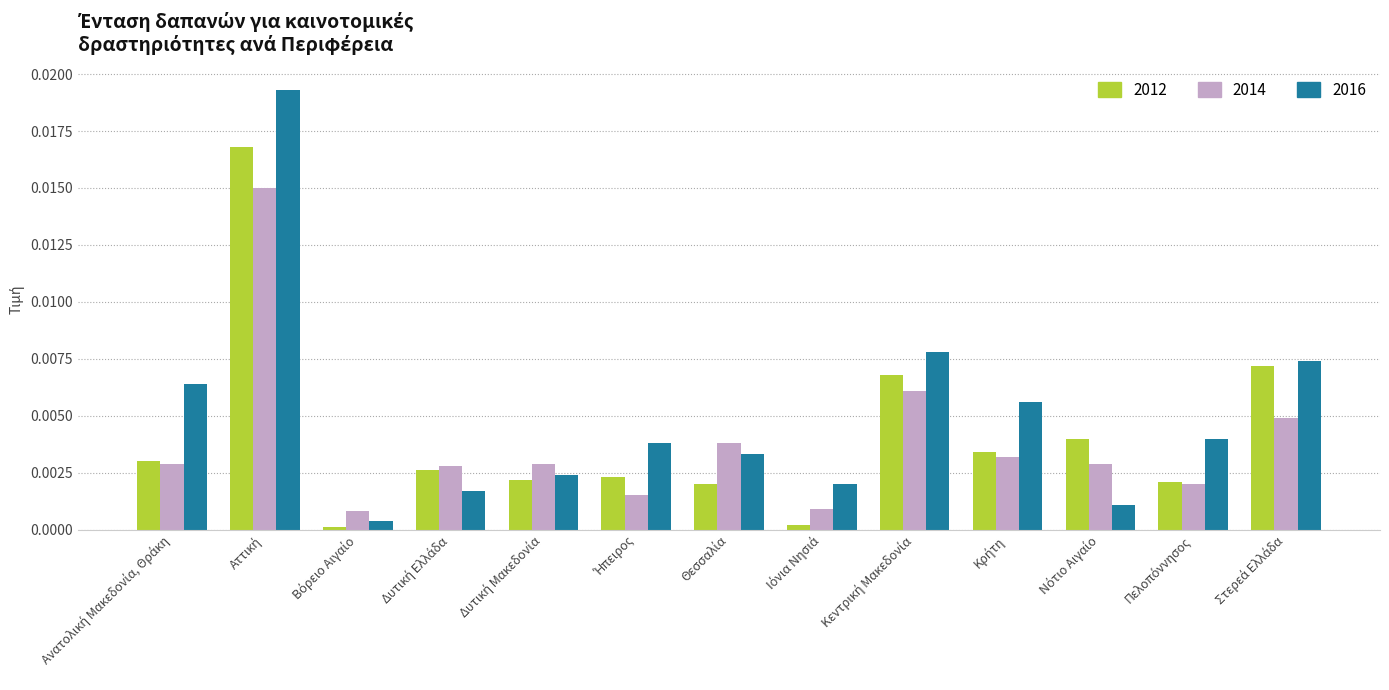

List the series in order of their overall mean, lowest first.

2014, 2012, 2016